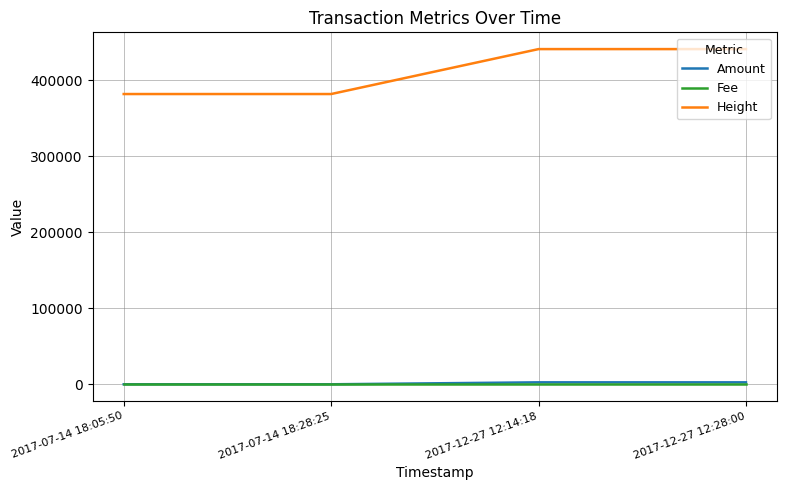

The Height series shows 580747 at 2017-07-14 18:05:50. True or false?

False